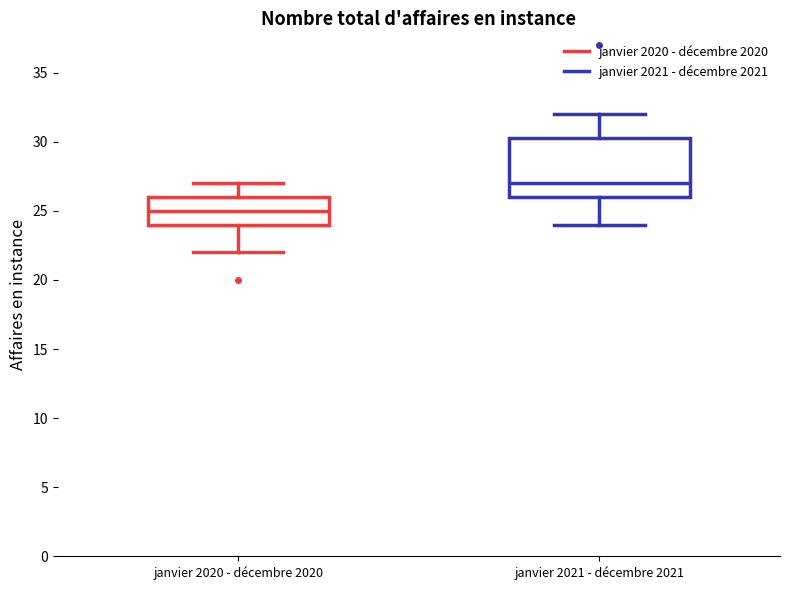

Where does the median line of the box for janvier 2021 - décembre 2021 sit on the y-axis? The values are not printed on the chart, so give them approximately, as read against the axis.

27.0